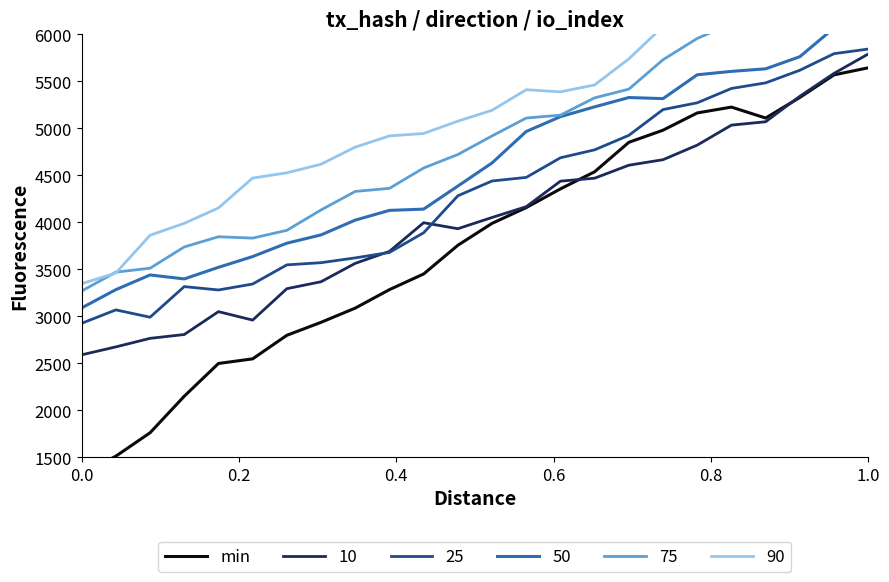

What is the approximate value at 12?

3988.8